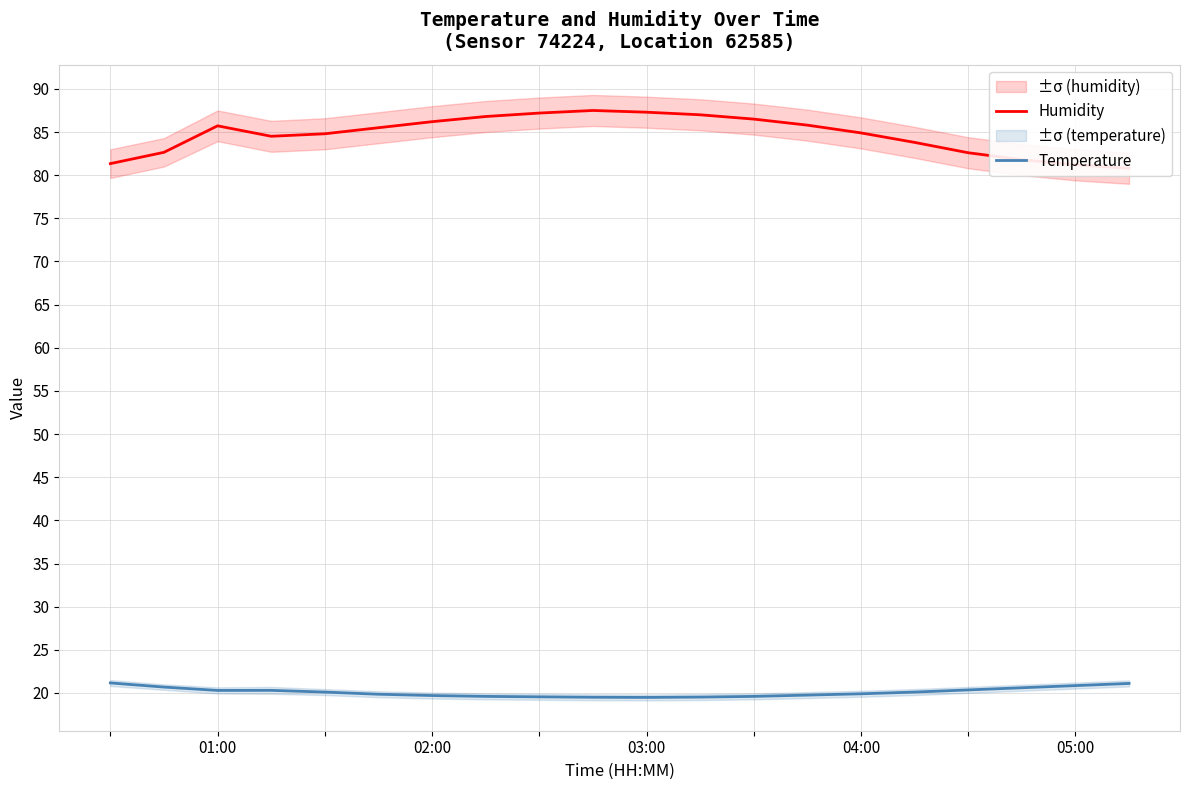

In Temperature, how many points are higher than both neighbors (excluding endpoints)?

1